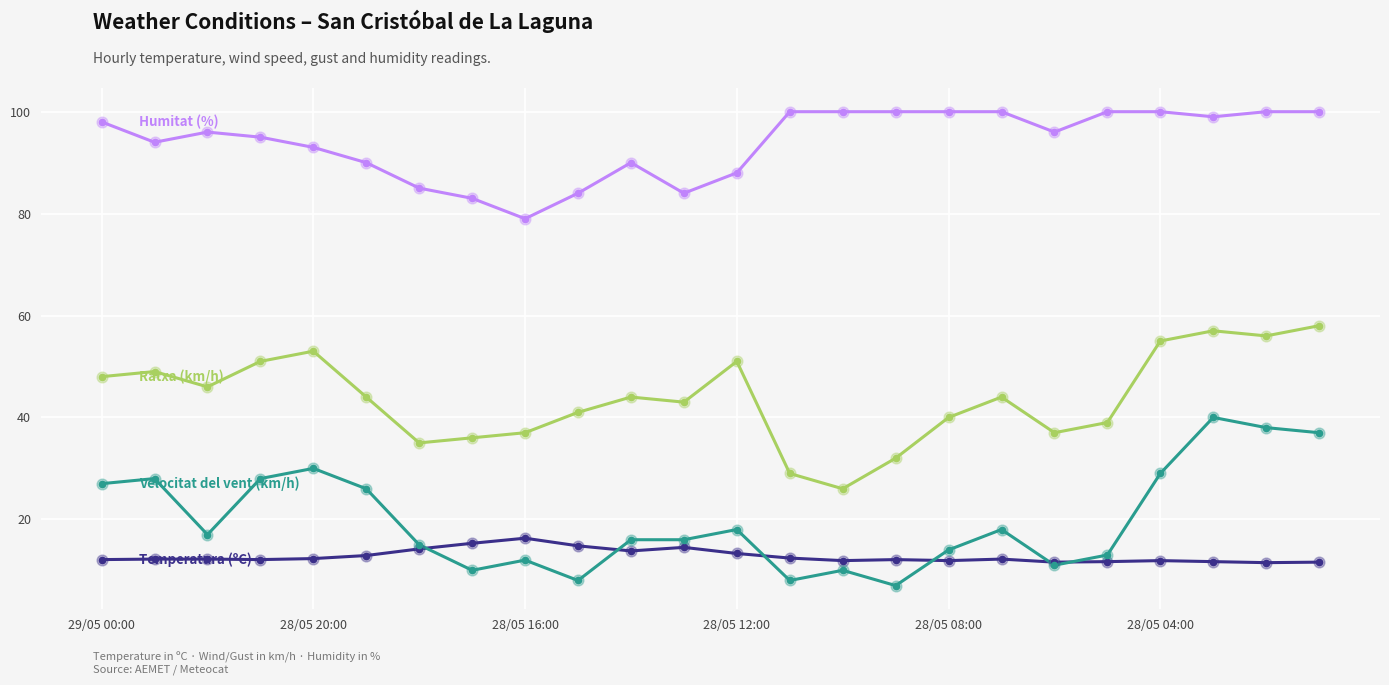

What is the maximum value shown in the chart?

100.0